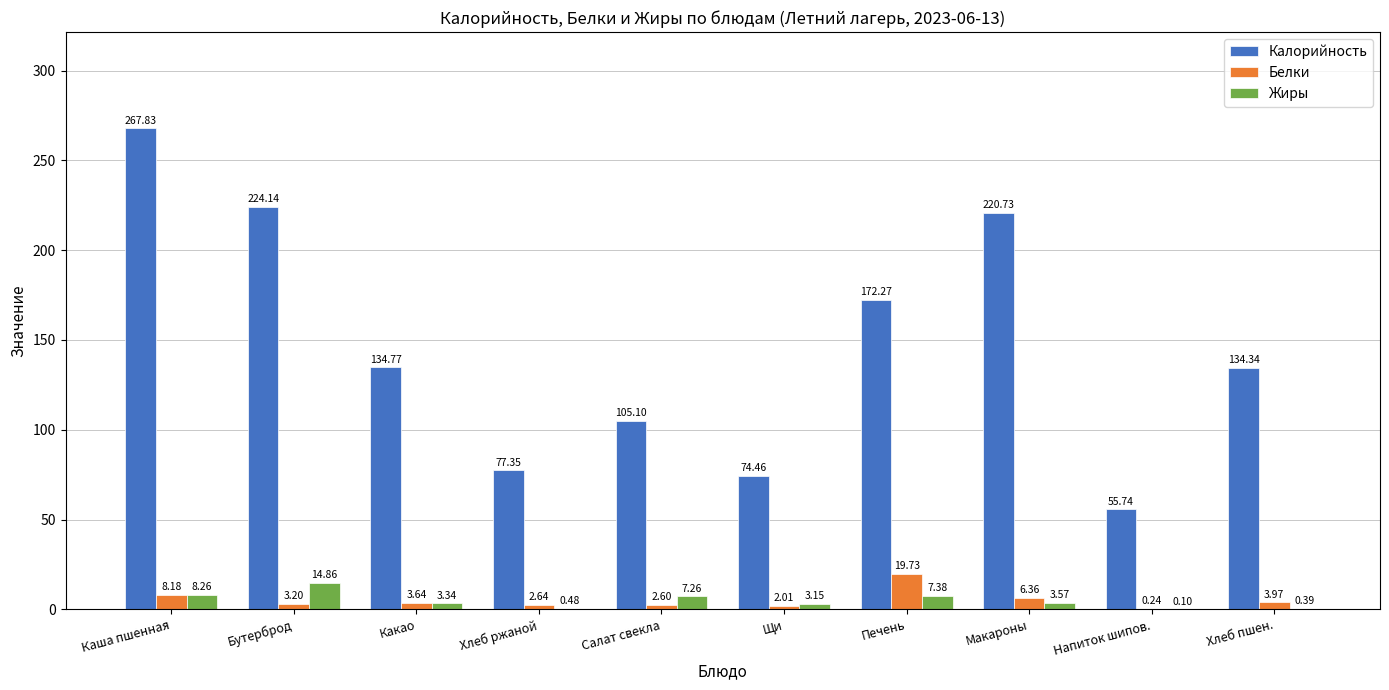

How many values in the Белки series exceed 3?

6